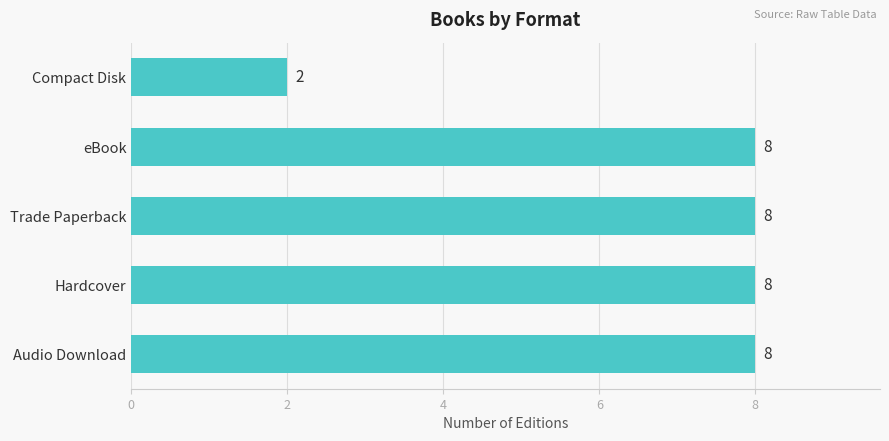

The value at Trade Paperback is 12. True or false?

False